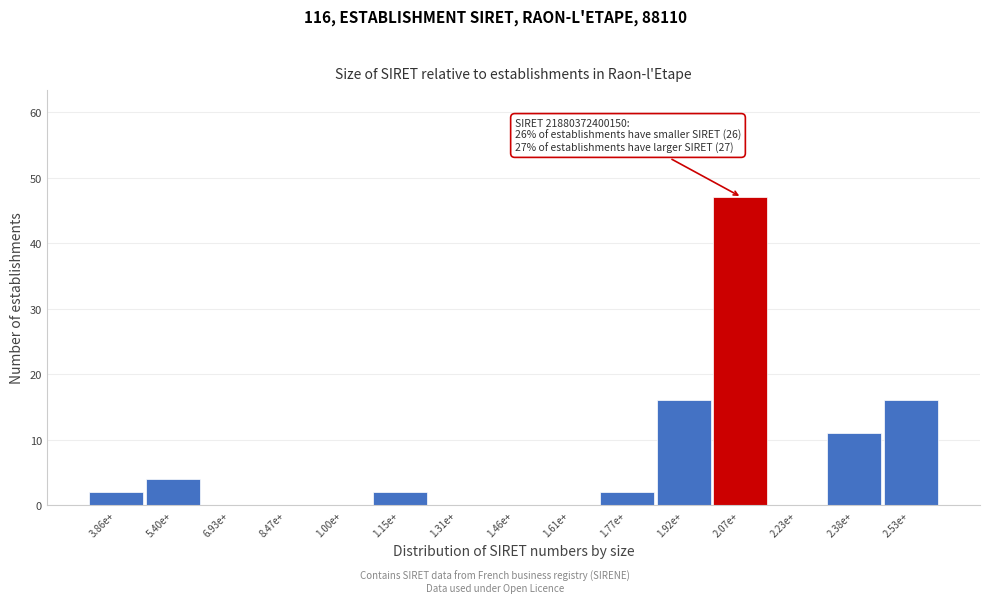

Reading left to right, extract all data points from this chart.

3.86e+=2	5.40e+=4	6.93e+=0	8.47e+=0	1.00e+=0	1.15e+=2	1.31e+=0	1.46e+=0	1.61e+=0	1.77e+=2	1.92e+=16	2.07e+=47	2.23e+=0	2.38e+=11	2.53e+=16